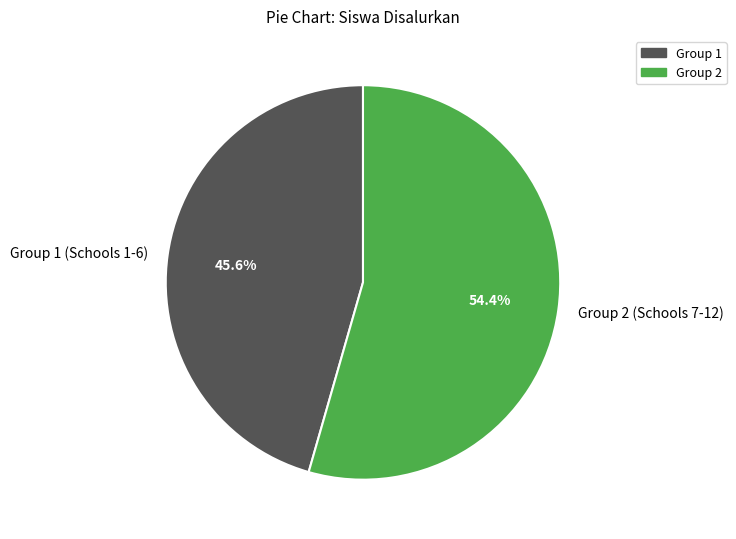

Is there a majority slice in this chart?

Yes